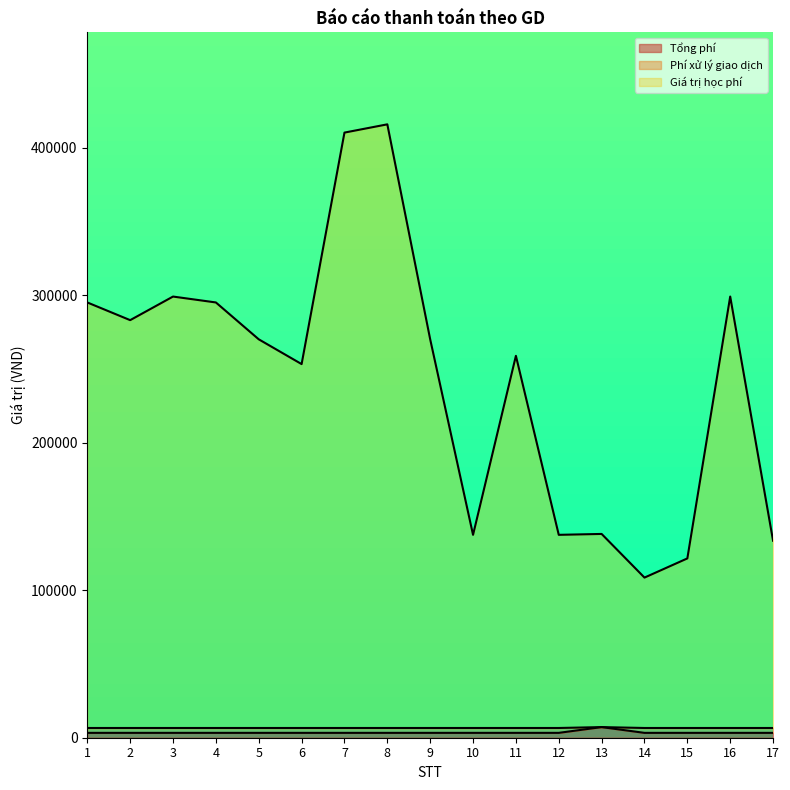

Between 16 and 4, which is larger?

16